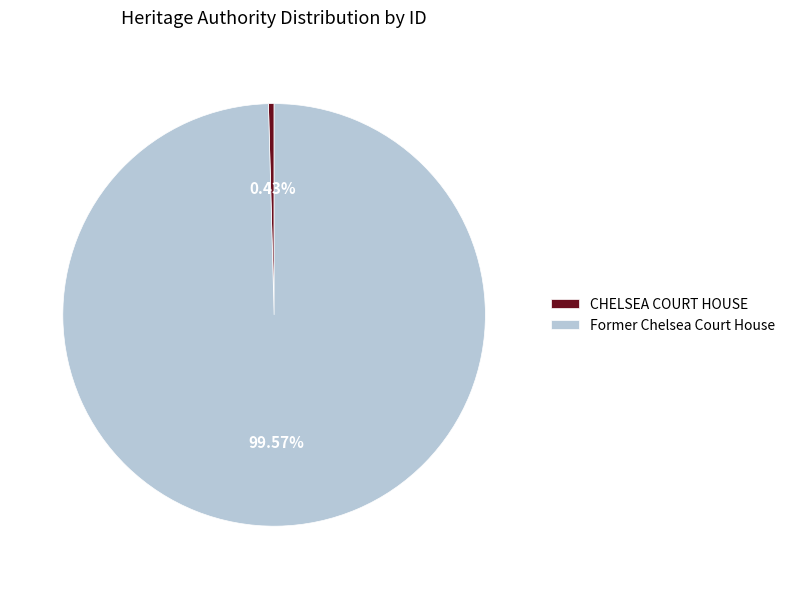

Which slice is the smallest?

CHELSEA COURT HOUSE